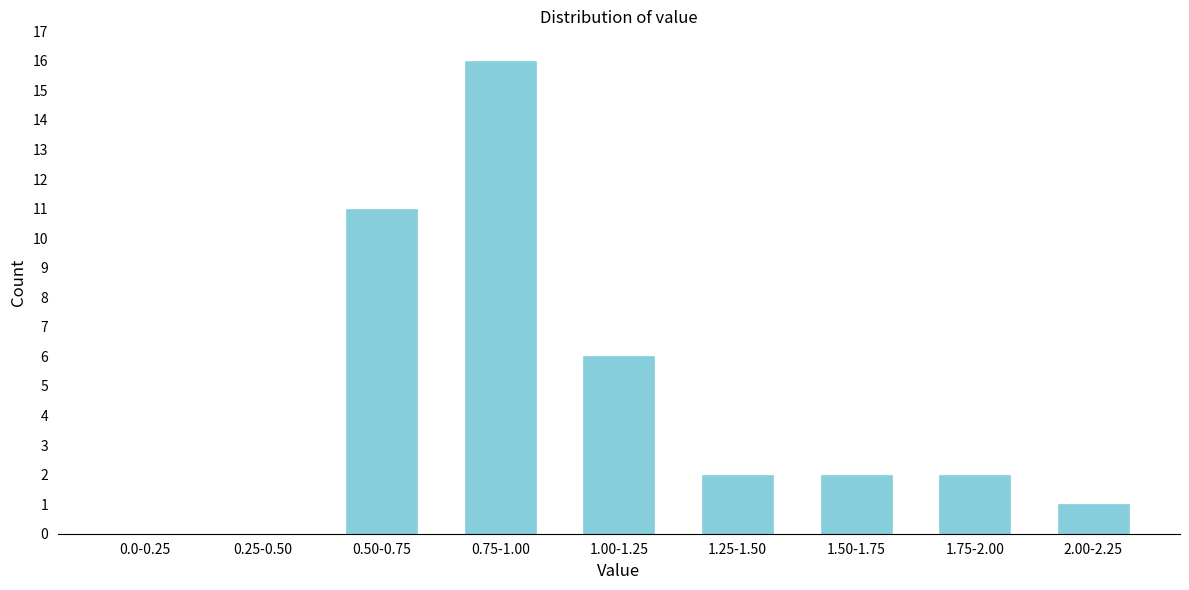

Reading right to left, transcribe all the data shown in this chart.

2.00-2.25=1	1.75-2.00=2	1.50-1.75=2	1.25-1.50=2	1.00-1.25=6	0.75-1.00=16	0.50-0.75=11	0.25-0.50=0	0.0-0.25=0